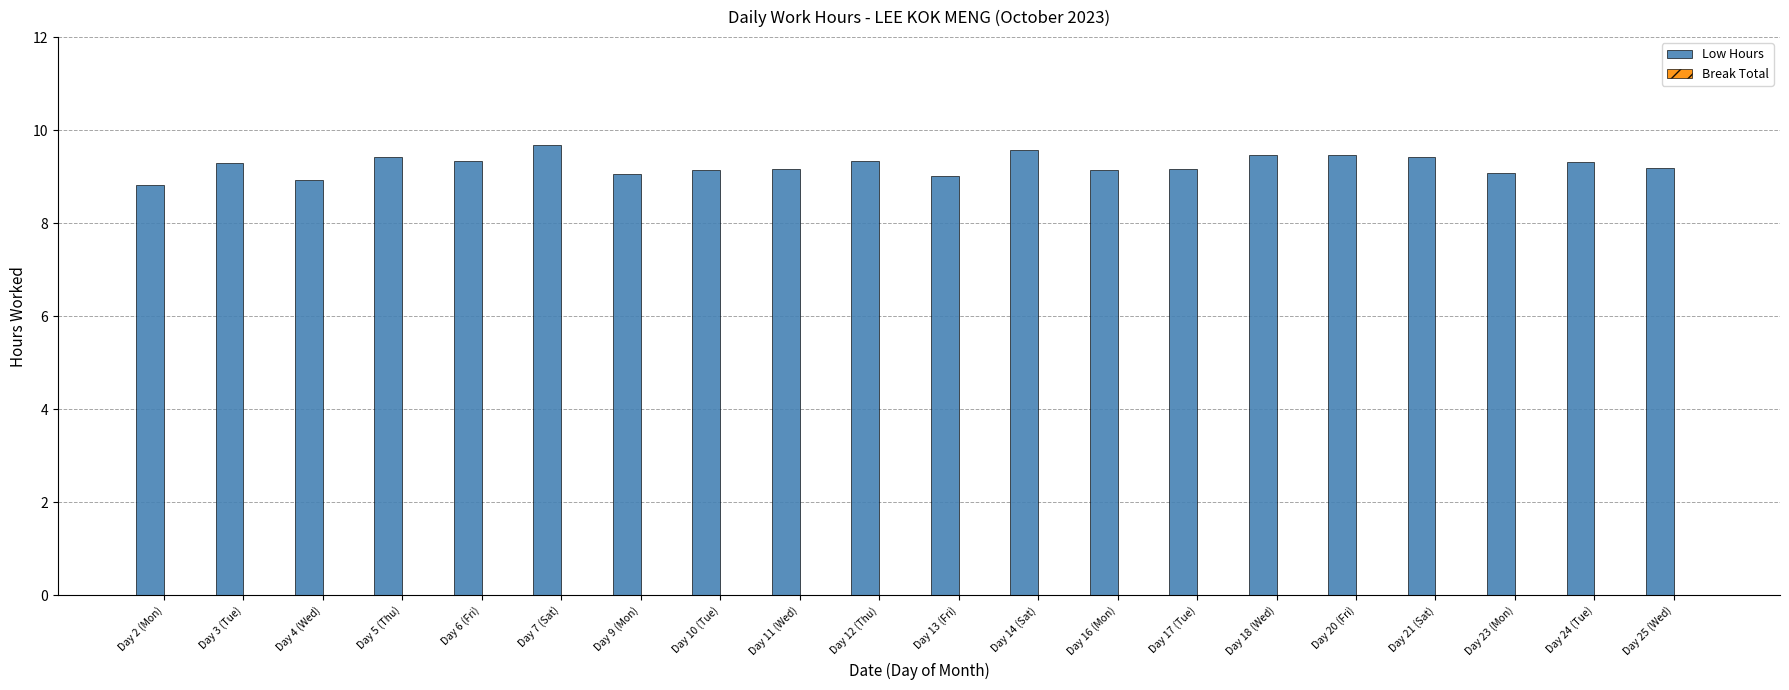

How many series are shown in this chart?

1